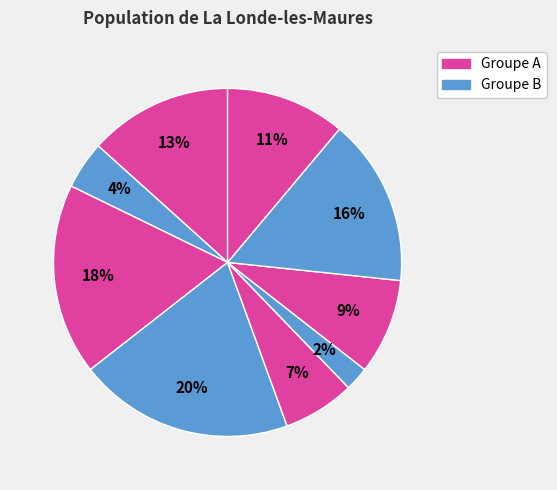

Rank the categories by value from lowest to highest.

6, 5, 7, 1, 8, 9, 4, 3, 2